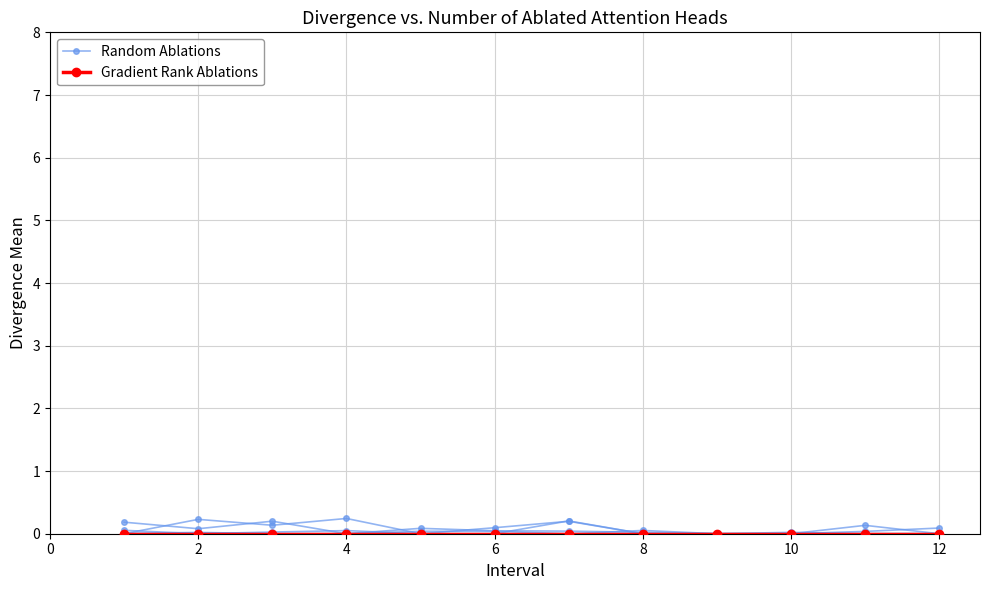

List the series in order of their overall mean, lowest first.

Gradient Rank Ablations, Random Ablations